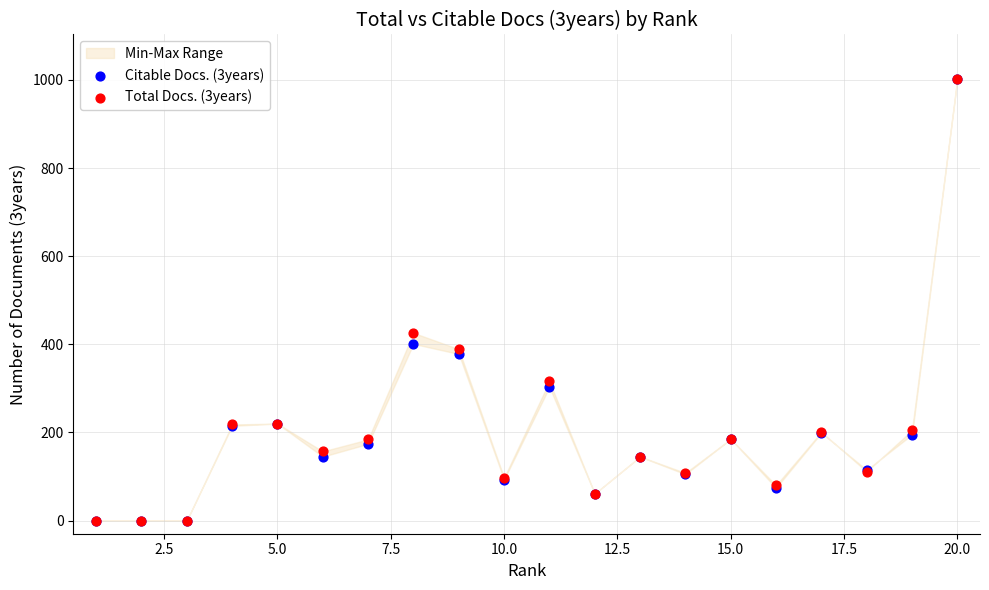

Across all series, what Y value is closest to 501?

426